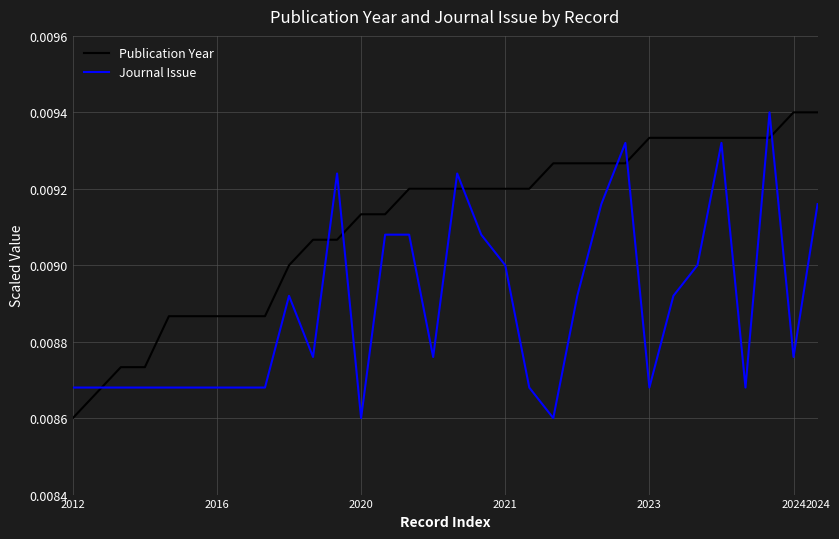

True or false: Publication Year and Journal Issue intersect in this chart.

True